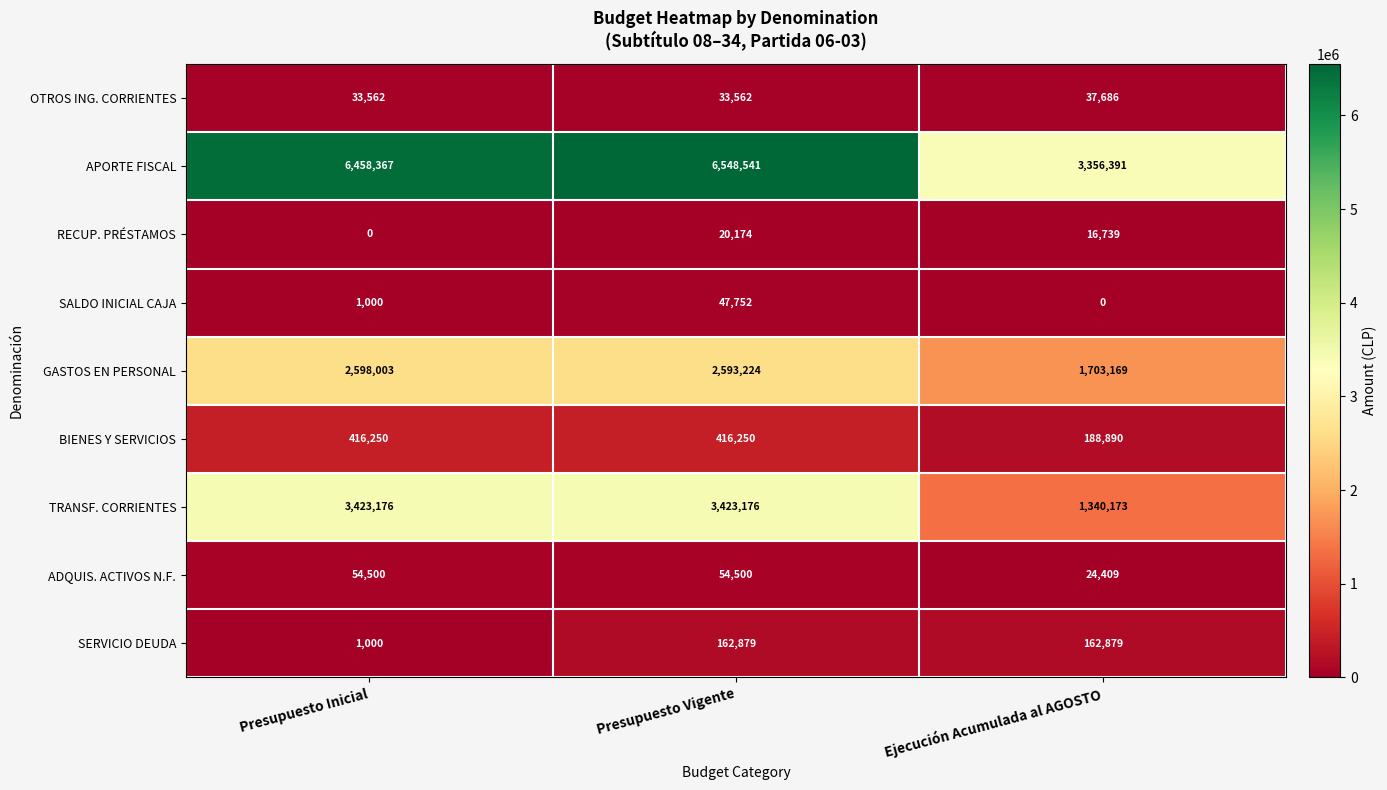

What is the average value of the APORTE FISCAL series?

5454433